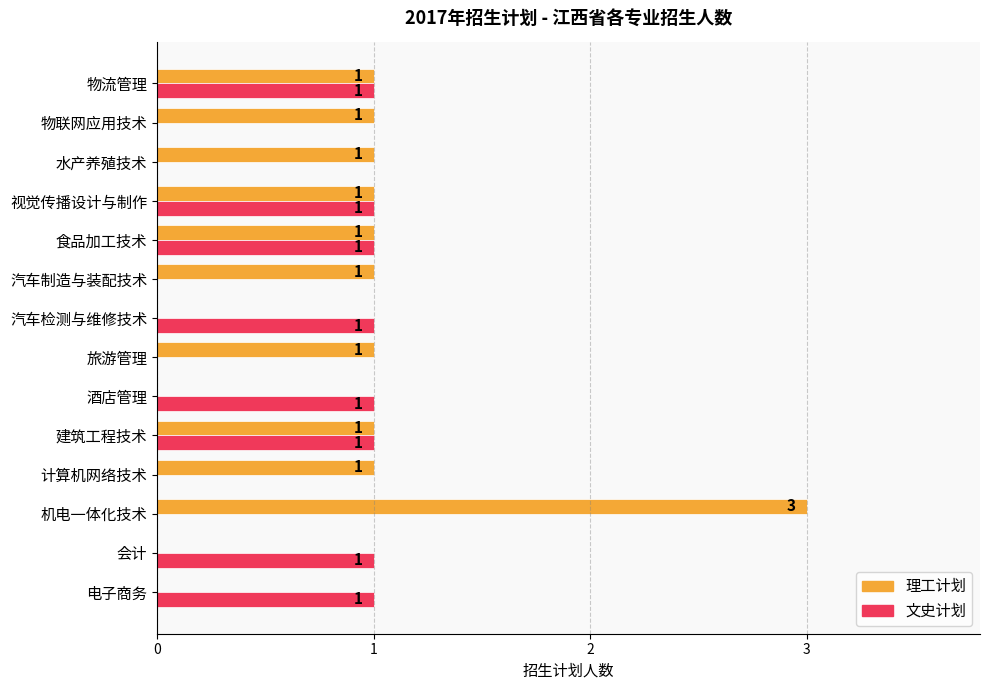

Which label corresponds to the largest value in the chart?

机电一体化技术